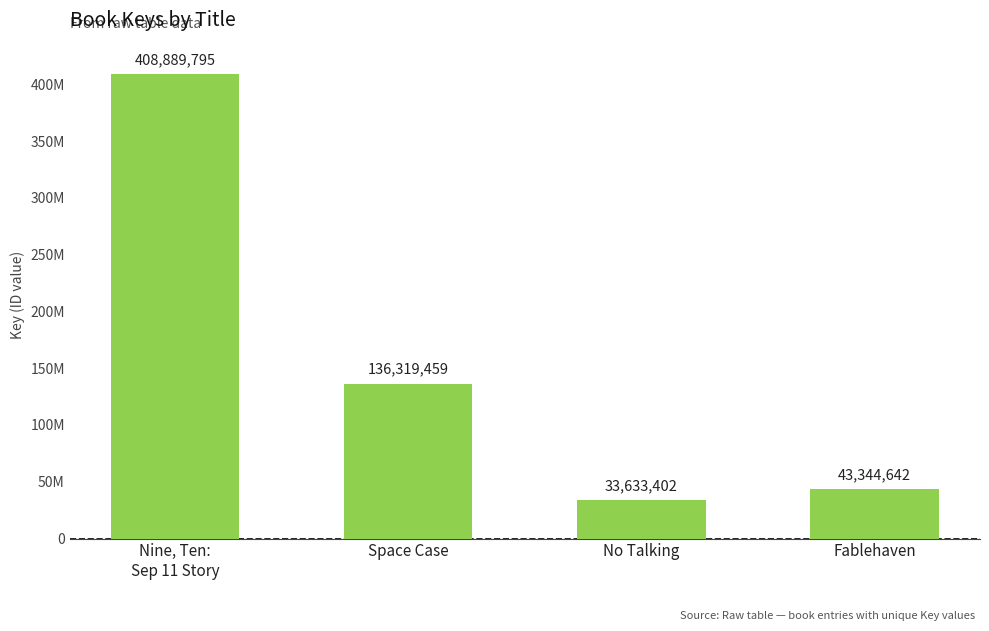

What position from the left is Fablehaven?

4